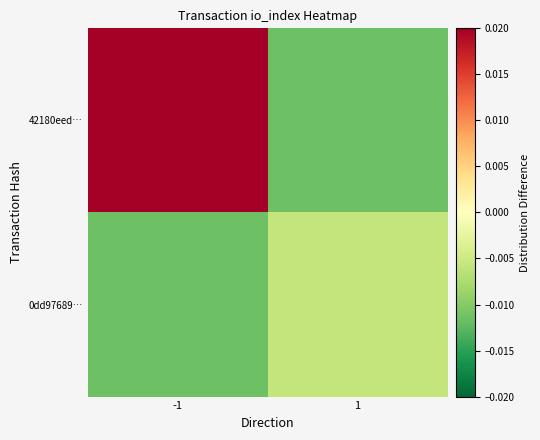

Reading right to left, what are all the values shown in this chart?

42180eed…: 1=-0.0	-1=0.0
0dd97689…: 1=-0.0	-1=-0.0